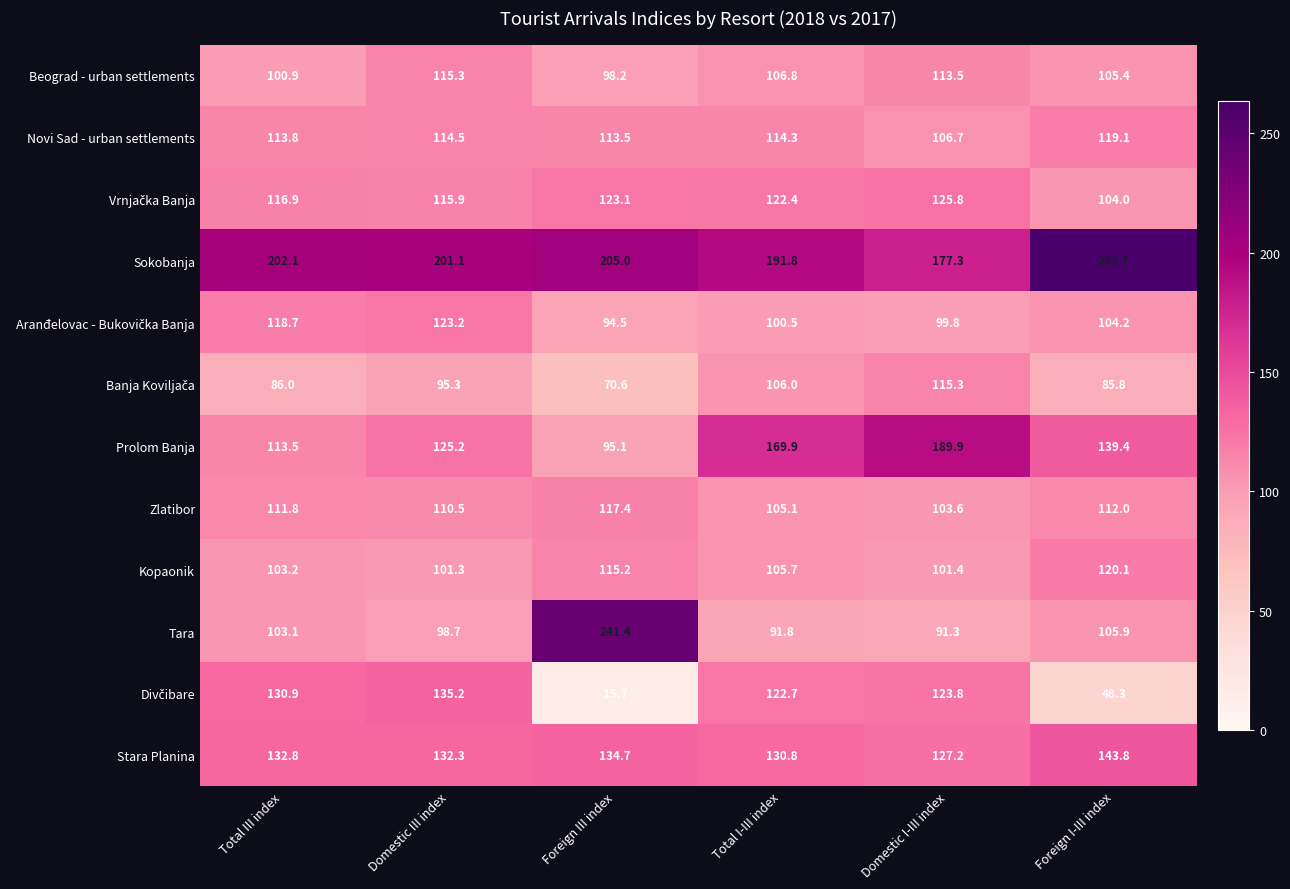

Is it true that Tara equals 91.8 at Total I-III index?

True